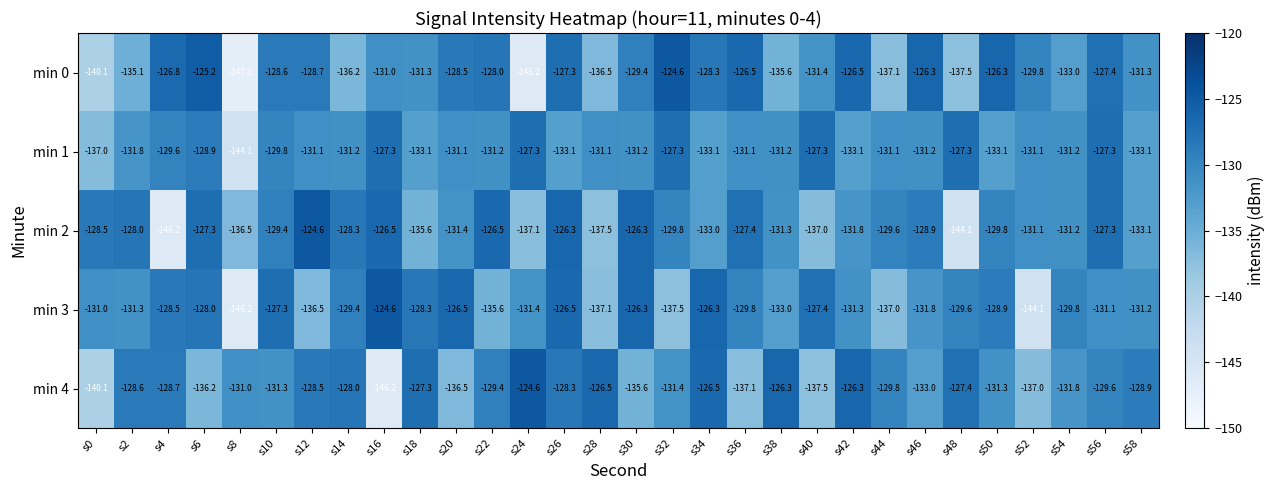

What is the difference between the maximum and minimum values in the min 2 series?

21.6